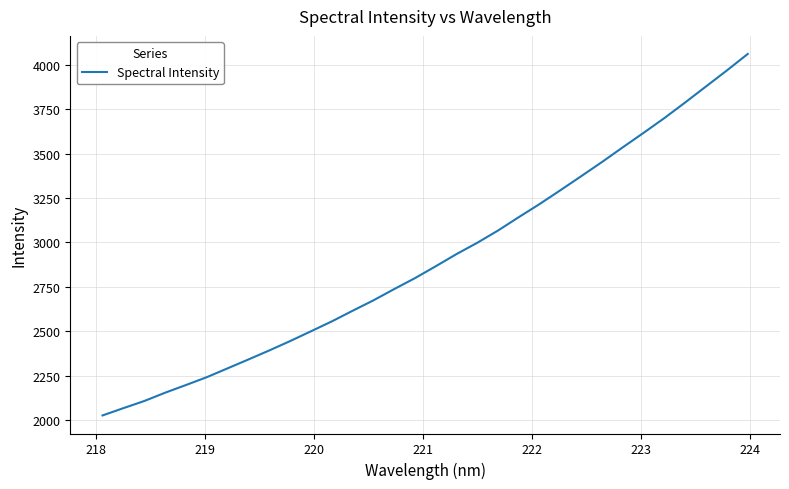

What is the maximum value shown in the chart?

4061.3